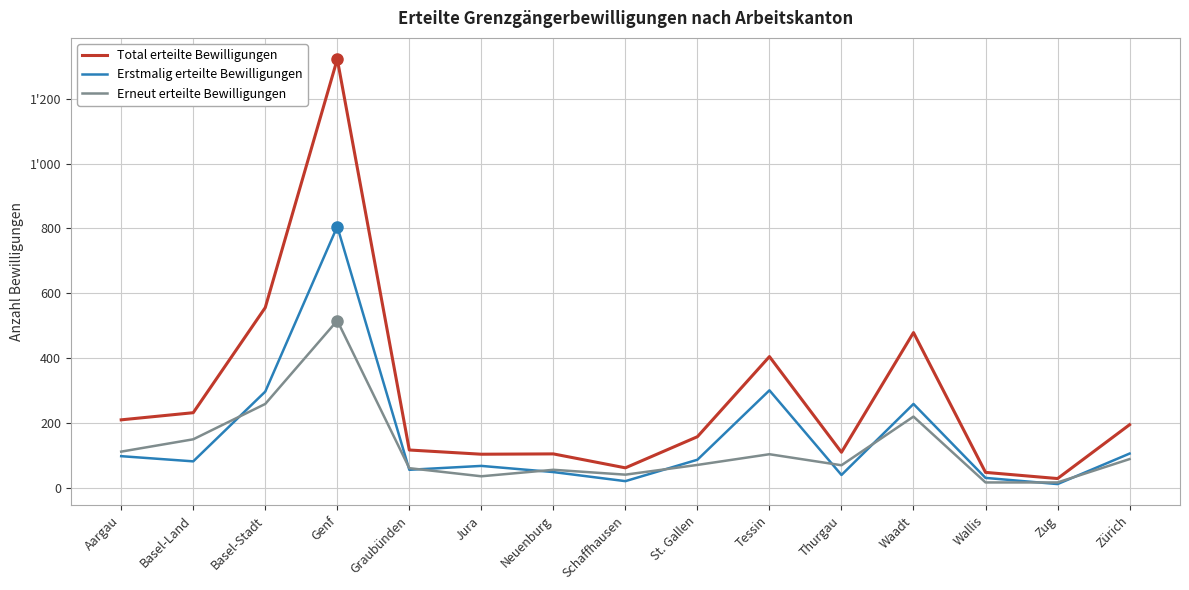

True or false: Total erteilte Bewilligungen and Erneut erteilte Bewilligungen intersect in this chart.

False